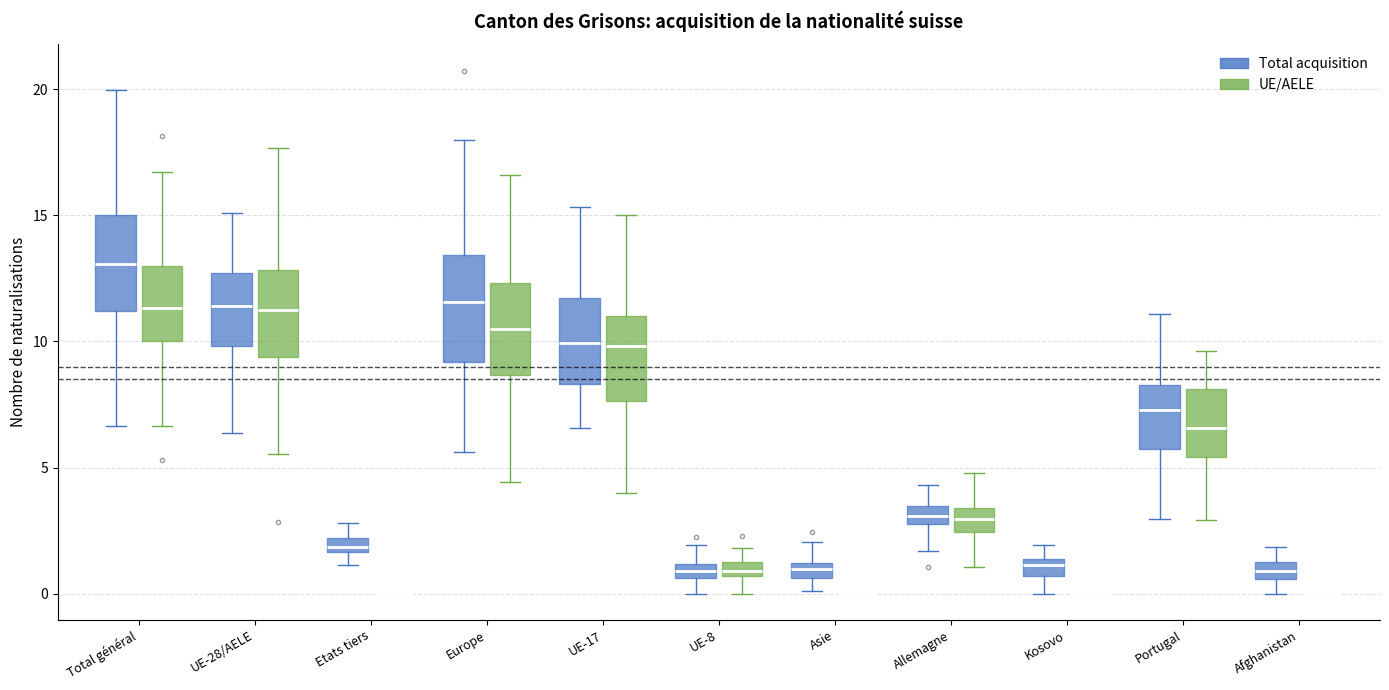

Where is the lower edge of the box for Portugal (UE/AELE) on the y-axis? The values are not printed on the chart, so give them approximately, as read against the axis.

5.5